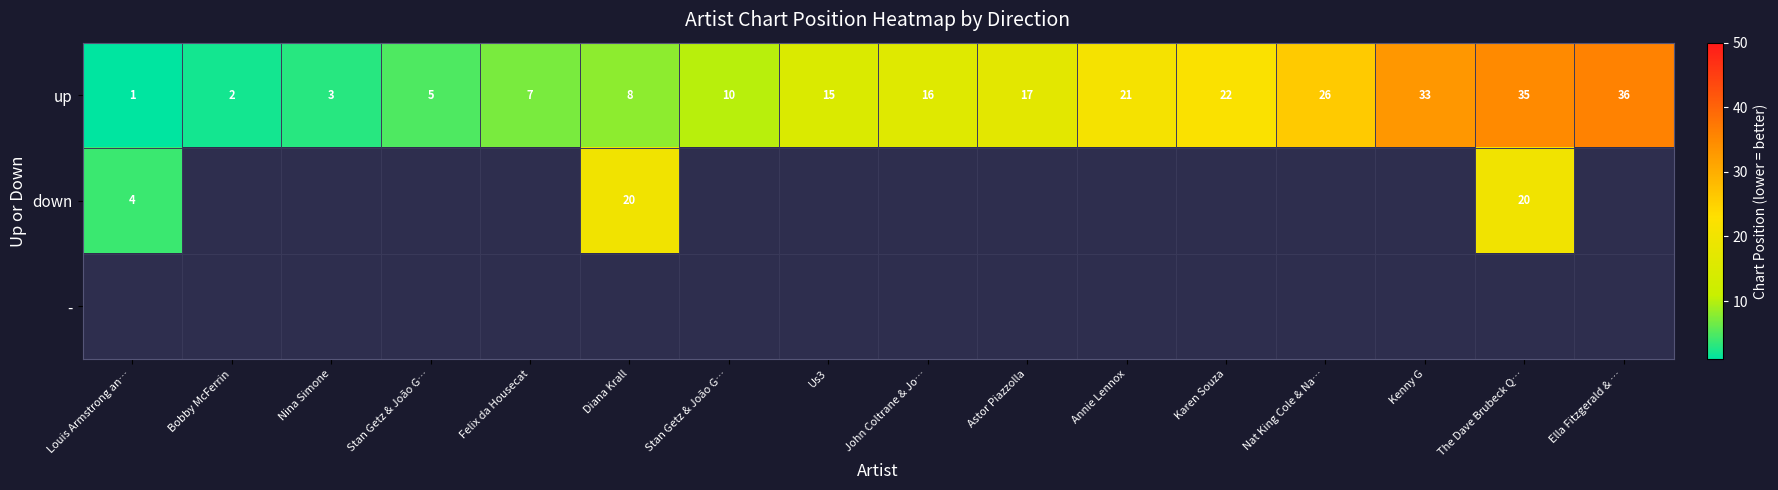

The value of down at The Dave Brubeck Q… is 8. True or false?

False